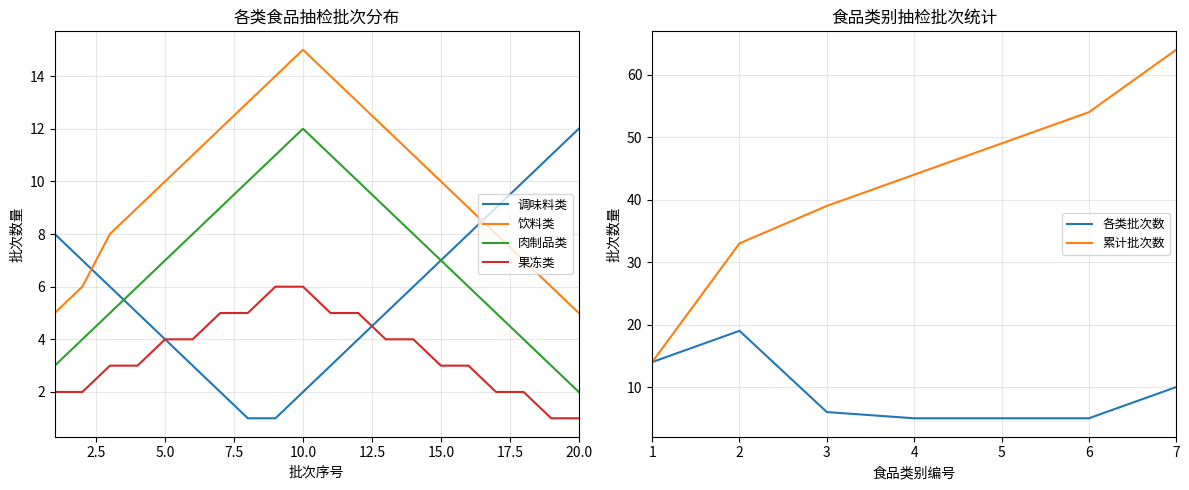

What is the difference between the 果冻类 values at 9 and 12?

1